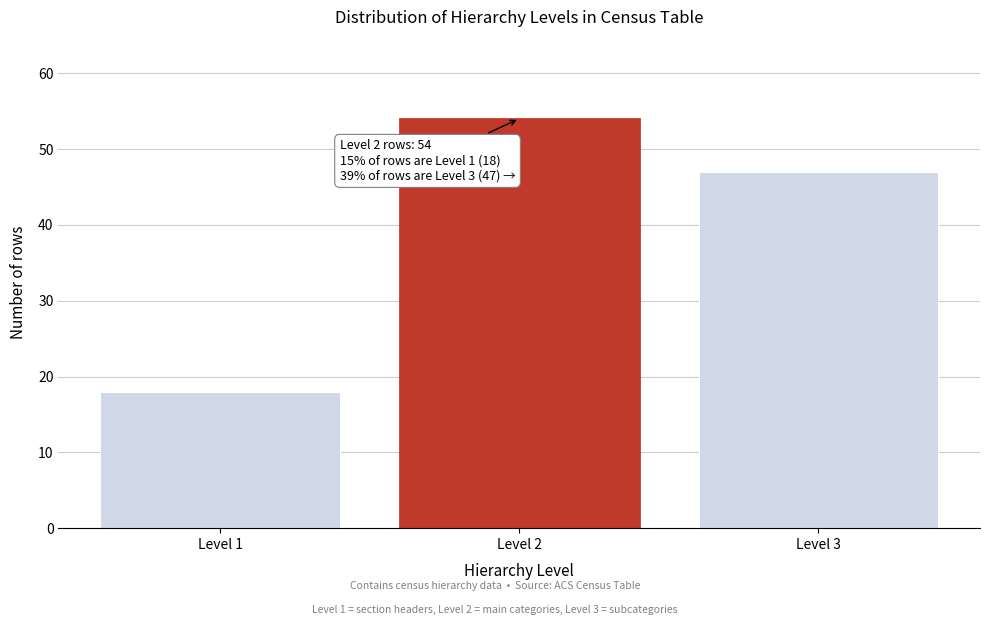

Reading left to right, list all the values displayed in this chart.

18	54	47